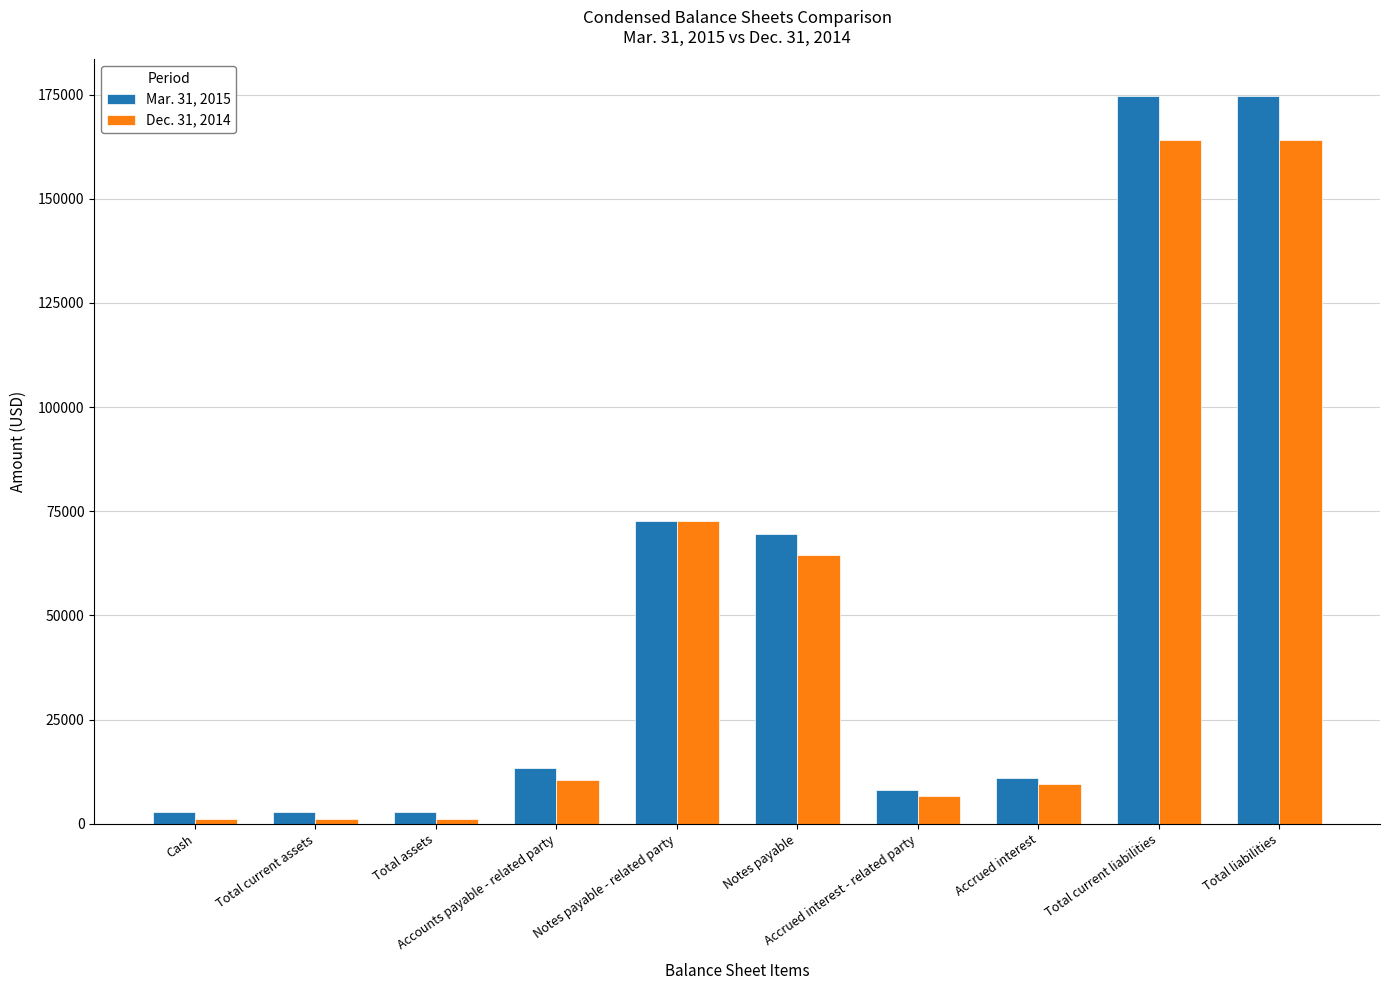

List the series in order of their overall mean, highest first.

Mar. 31, 2015, Dec. 31, 2014